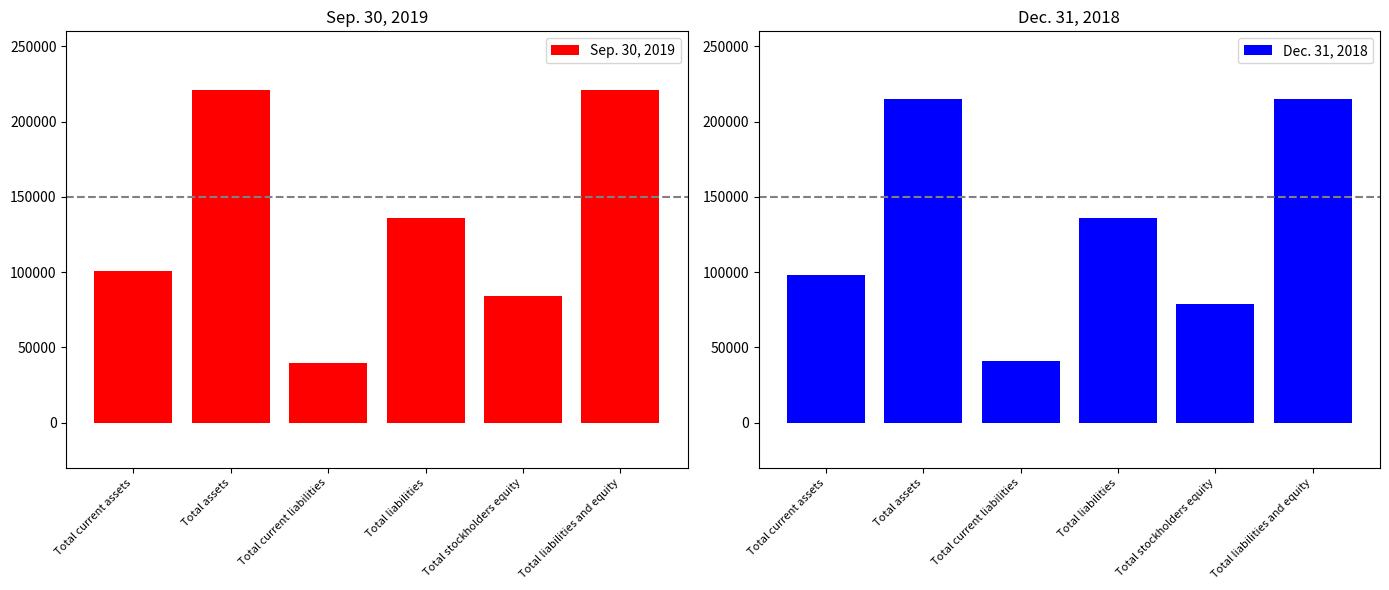

What is the difference between the second highest and second lowest values in the Sep. 30, 2019 series?

136261